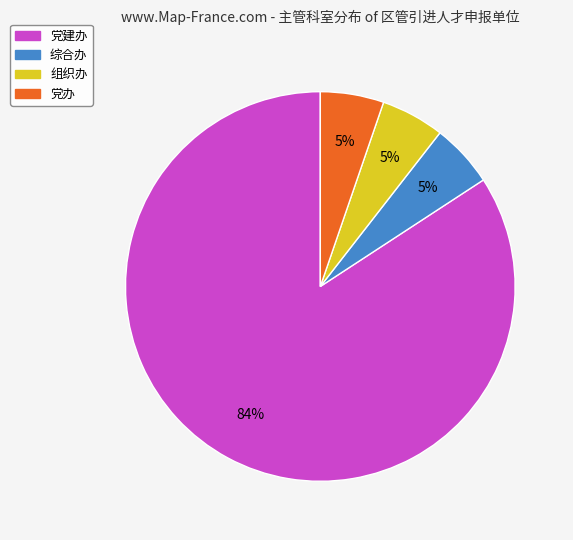

Do 党建办 and 党办 together represent more than half of the pie?

Yes